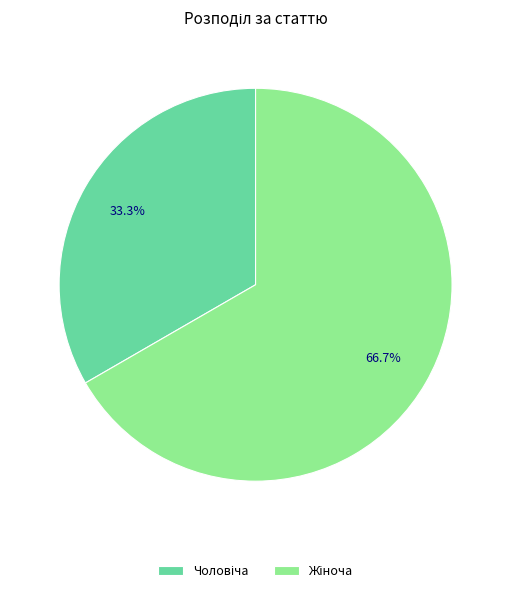

Is there any slice that represents more than half of the pie?

Yes